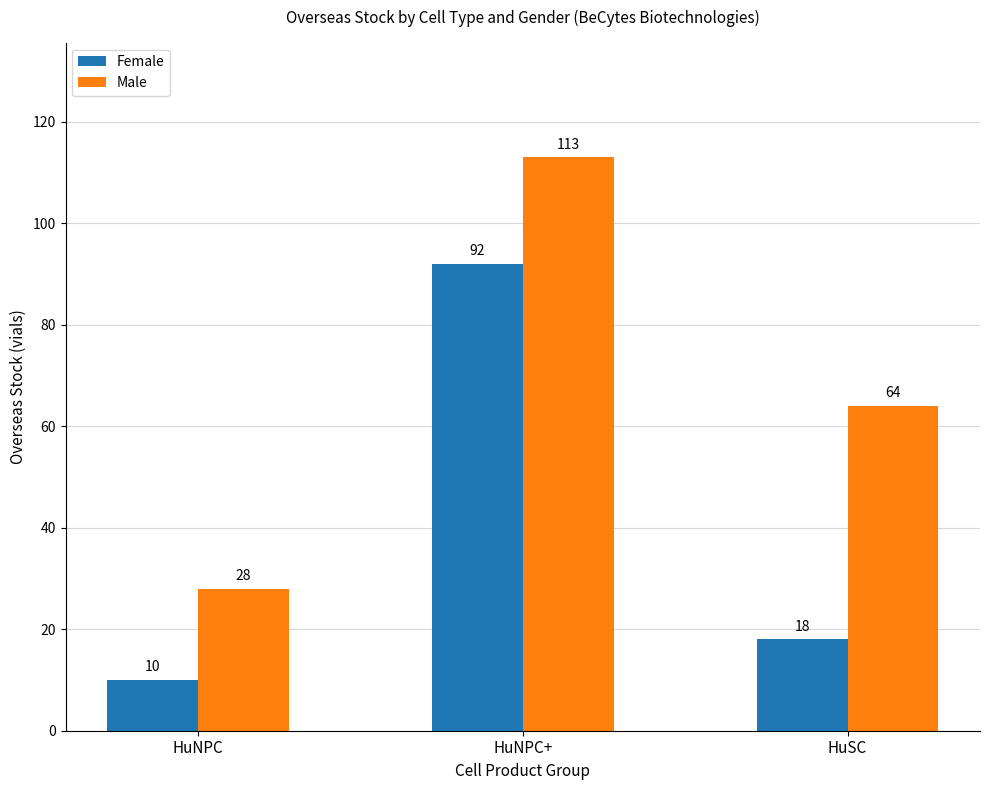

Reading left to right, transcribe all the data shown in this chart.

Female: HuNPC=10	HuNPC+=92	HuSC=18
Male: HuNPC=28	HuNPC+=113	HuSC=64